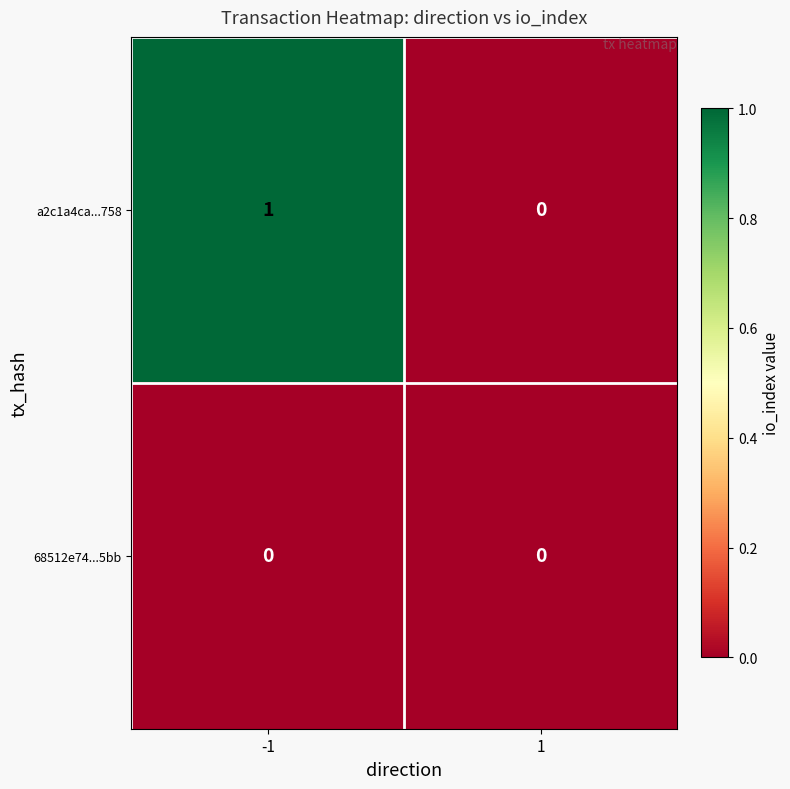

Which series has the largest range (max minus min)?

a2c1a4ca...758